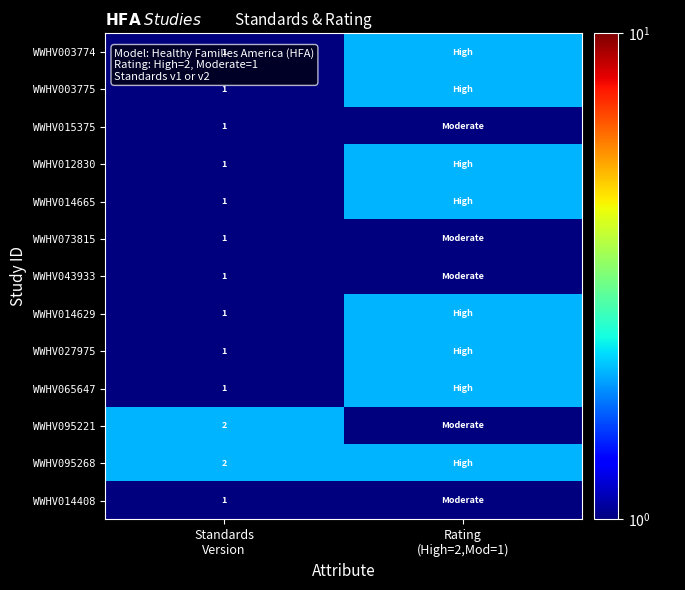

Is it true that WWHV027975 equals 2 at Standards Version?

False